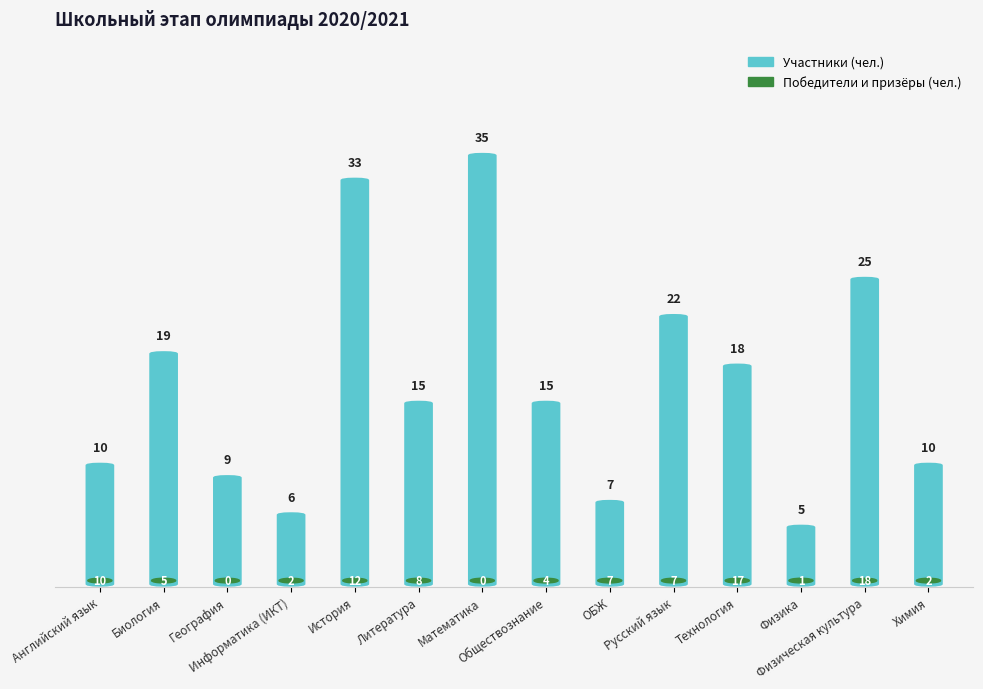

List the labels in order of Победители и призёры value, largest first.

Физическая культура, Технология, История, Английский язык, Литература, ОБЖ, Русский язык, Биология, Обществознание, Информатика (ИКТ), Химия, Физика, География, Математика